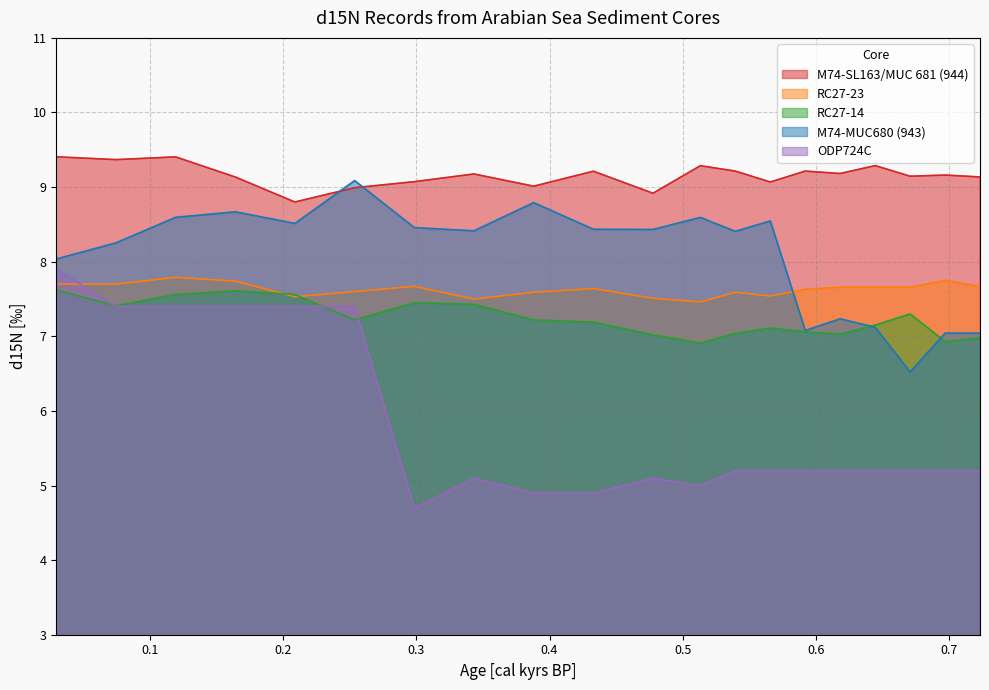

Count the number of categories in the chart.

20